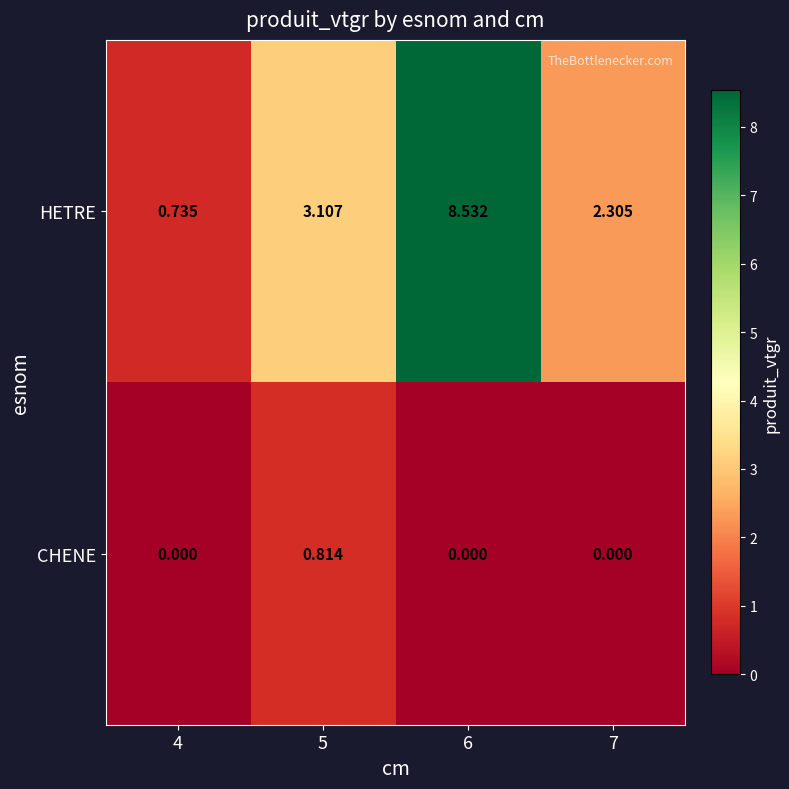

Which series has the largest total across all categories?

HETRE